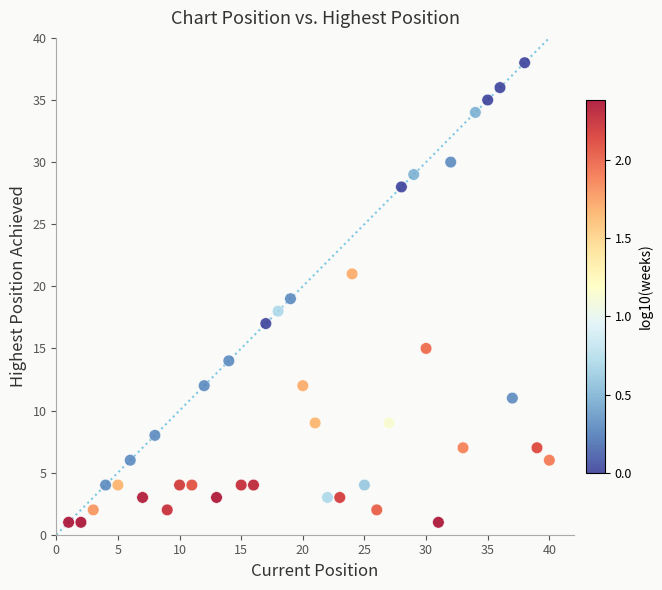

What is the range of X values (max minus min)?

39